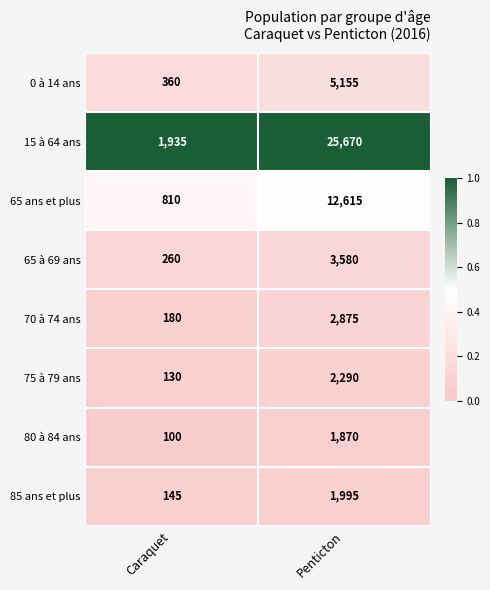

At which category does the chart reach its minimum across all series?

Caraquet